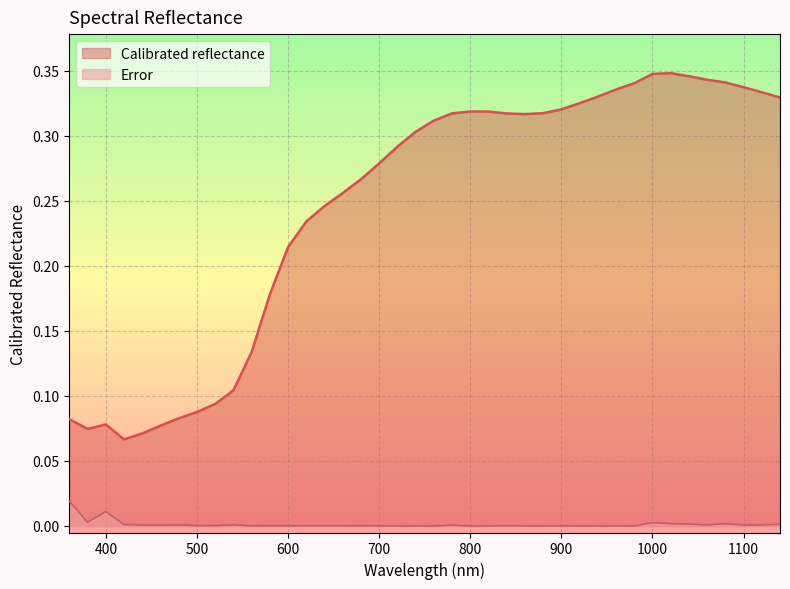

The value of Calibrated reflectance at 680.0 is 0.3. True or false?

True